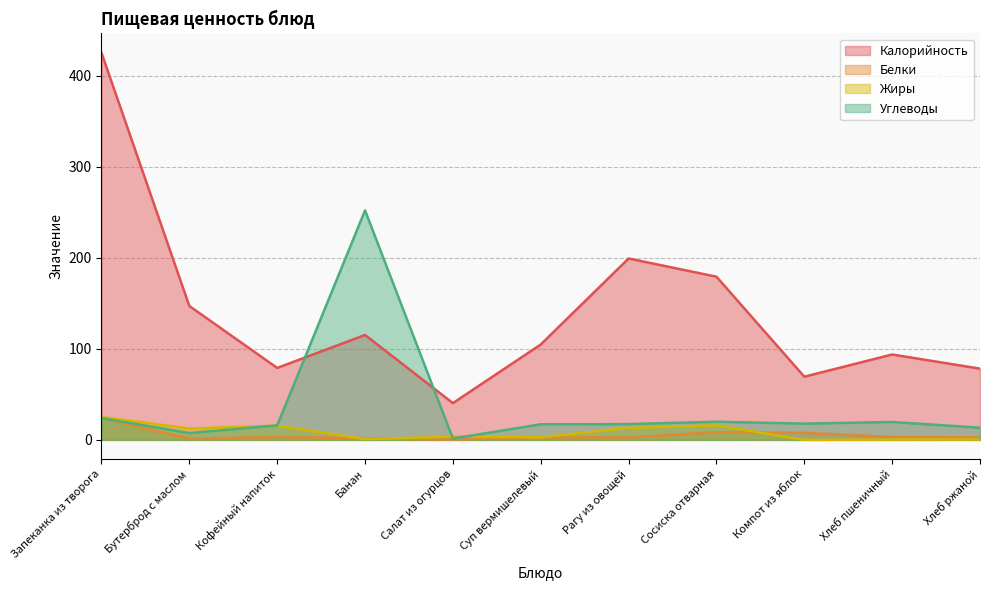

The Белки series shows 3.6 at Хлеб ржаной. True or false?

False